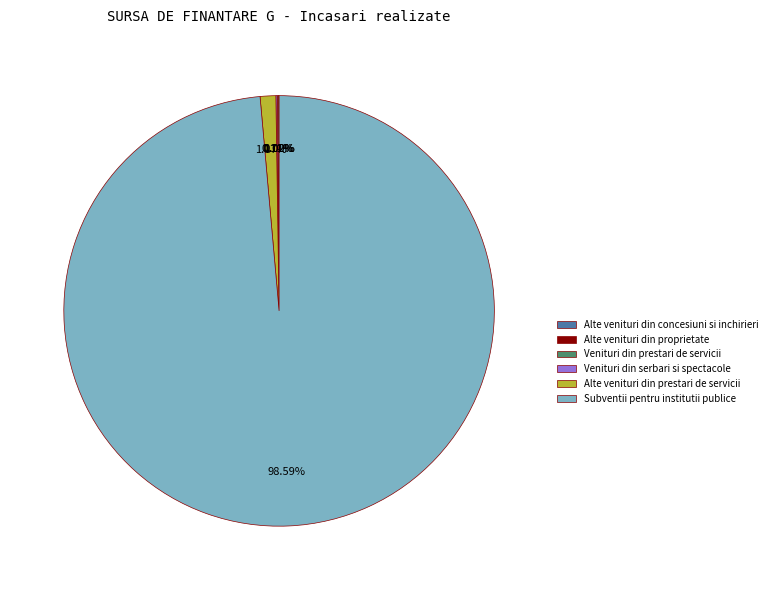

Which slice is the smallest?

Alte venituri din proprietate